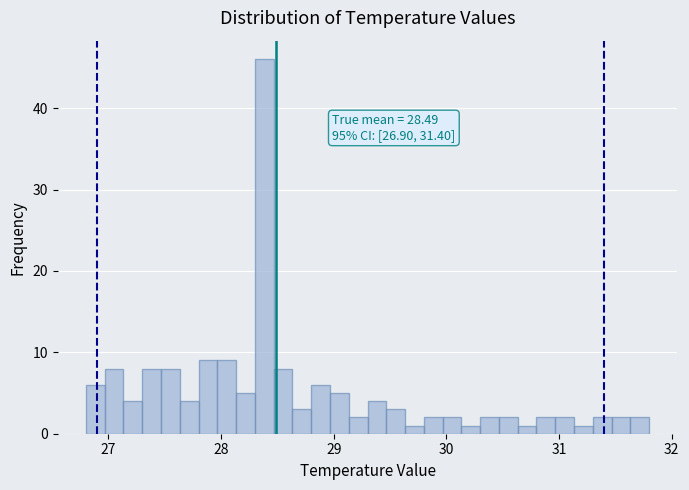

Around what value on the x-axis is the tallest bar? Give the approximate position of its centre, as read against the axis.

28.4